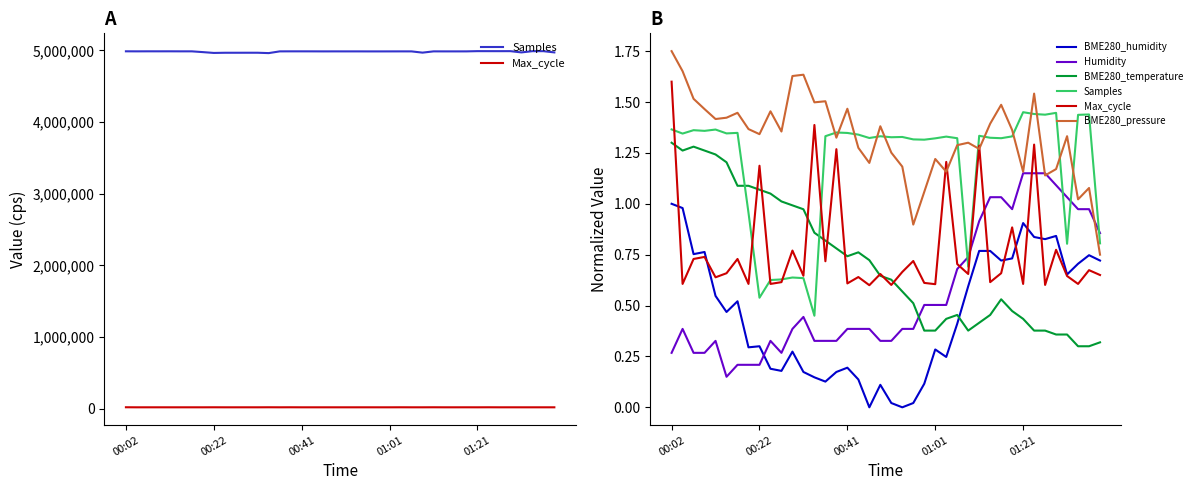

What are all the series names shown in the legend?

Samples, Max_cycle, BME280_humidity, Humidity, BME280_temperature, BME280_pressure